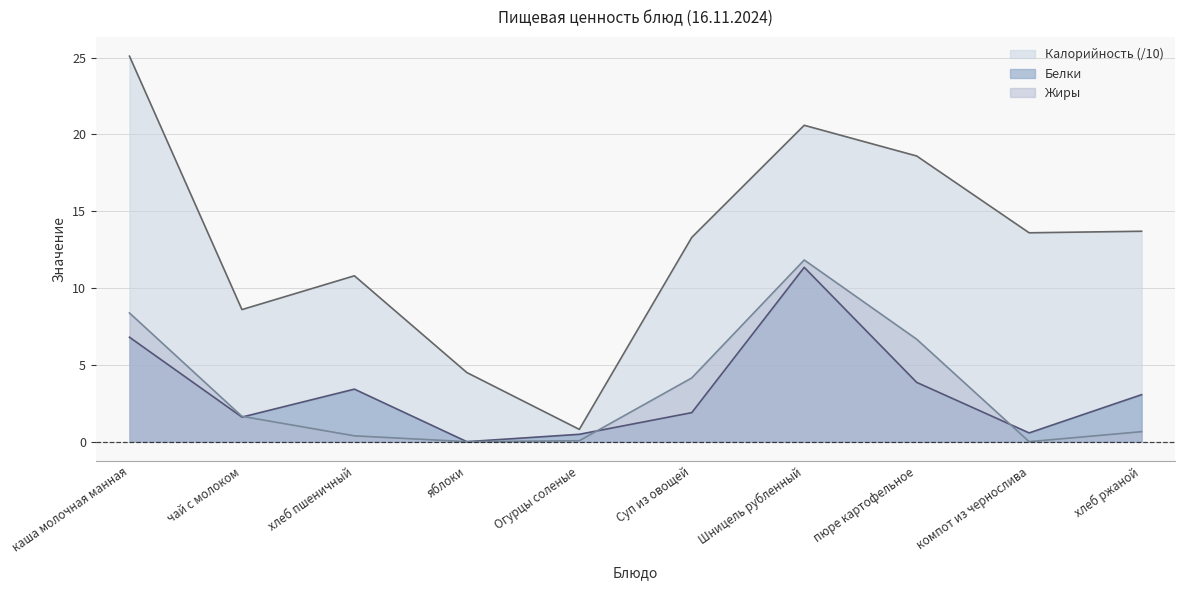

Does the chart display data point markers on the line(s)?

No